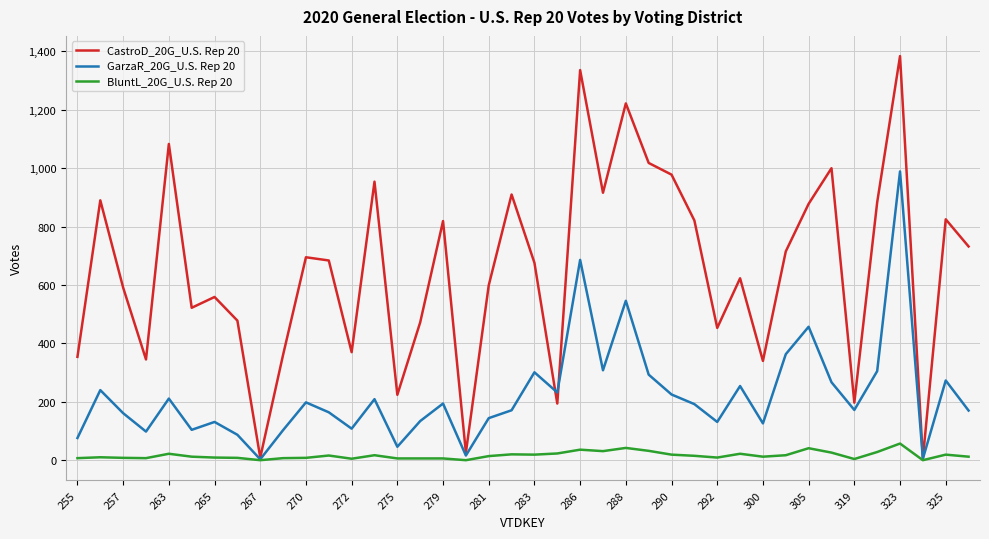

How many series are shown in this chart?

3